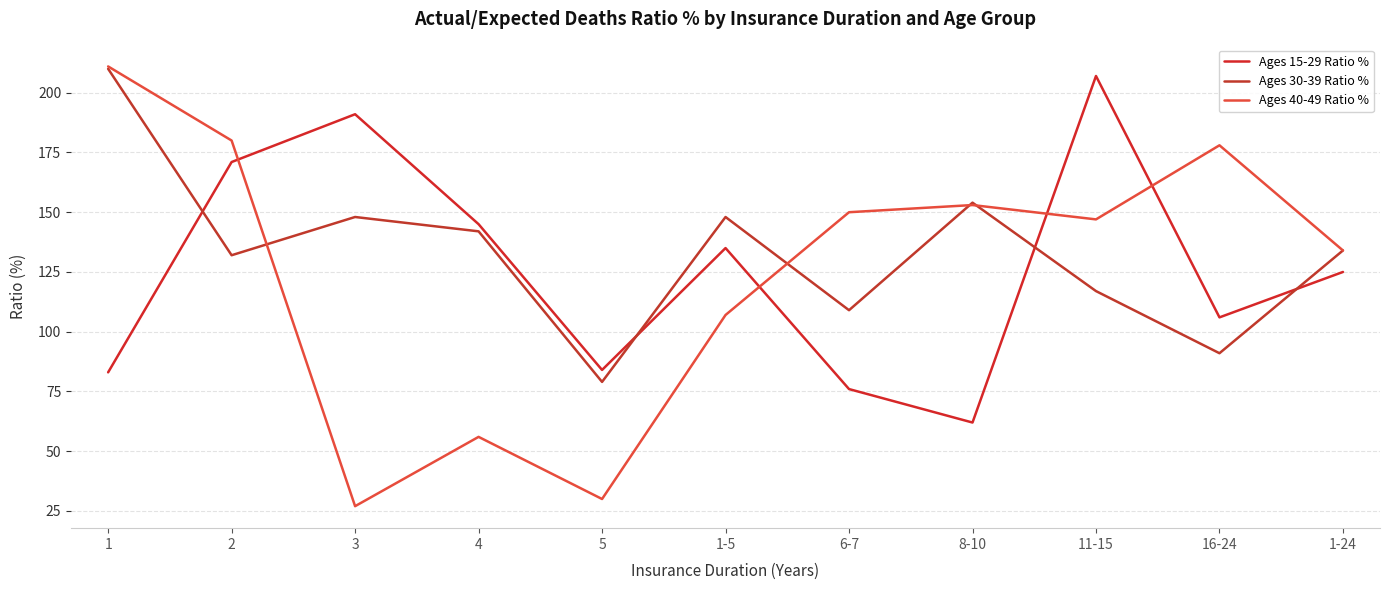

True or false: Ages 15-29 Ratio % and Ages 30-39 Ratio % cross at least once.

True